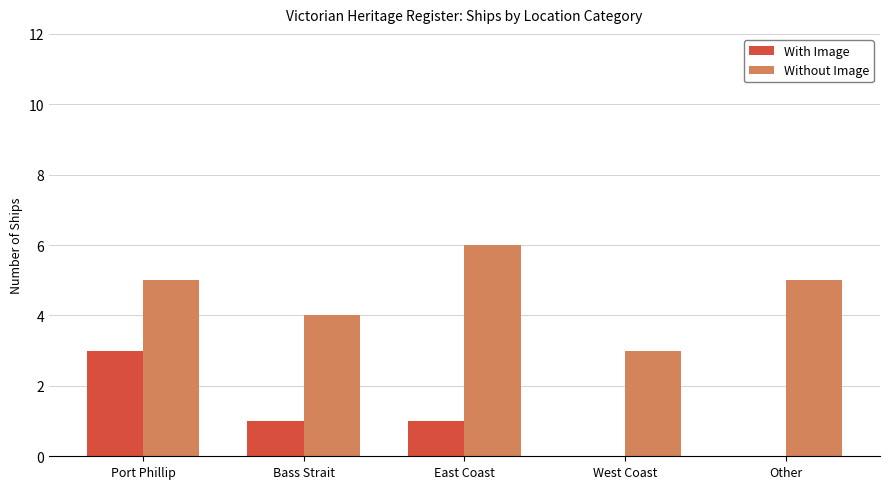

Which series has the largest range (max minus min)?

With Image